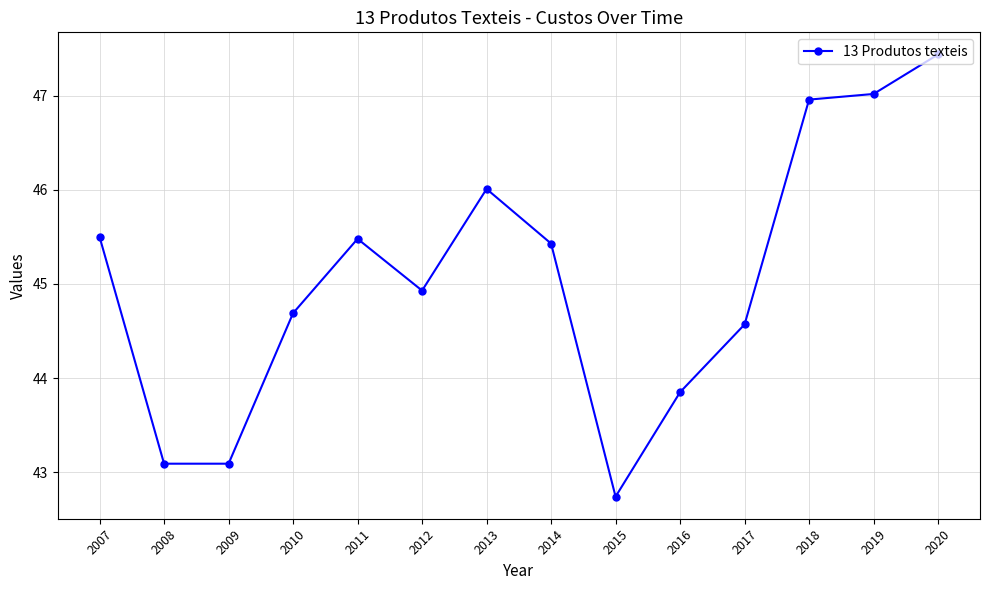

What is the greatest value displayed?

47.4